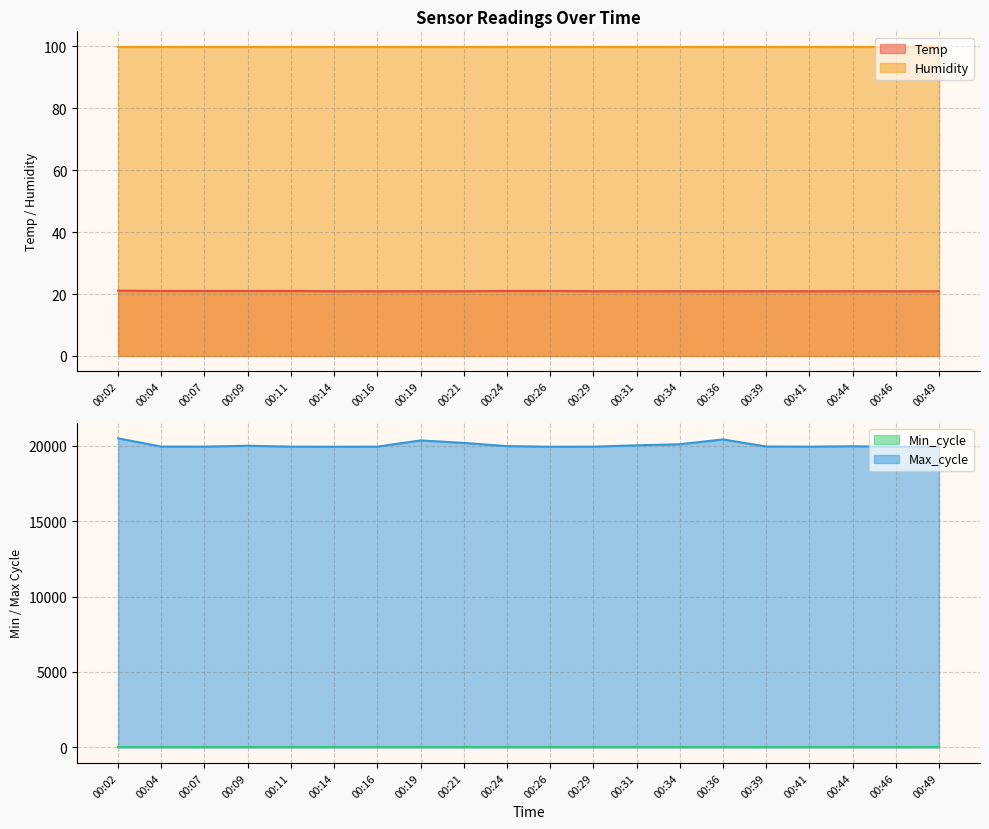

Between 00:09 and 00:19, which is larger?

00:09